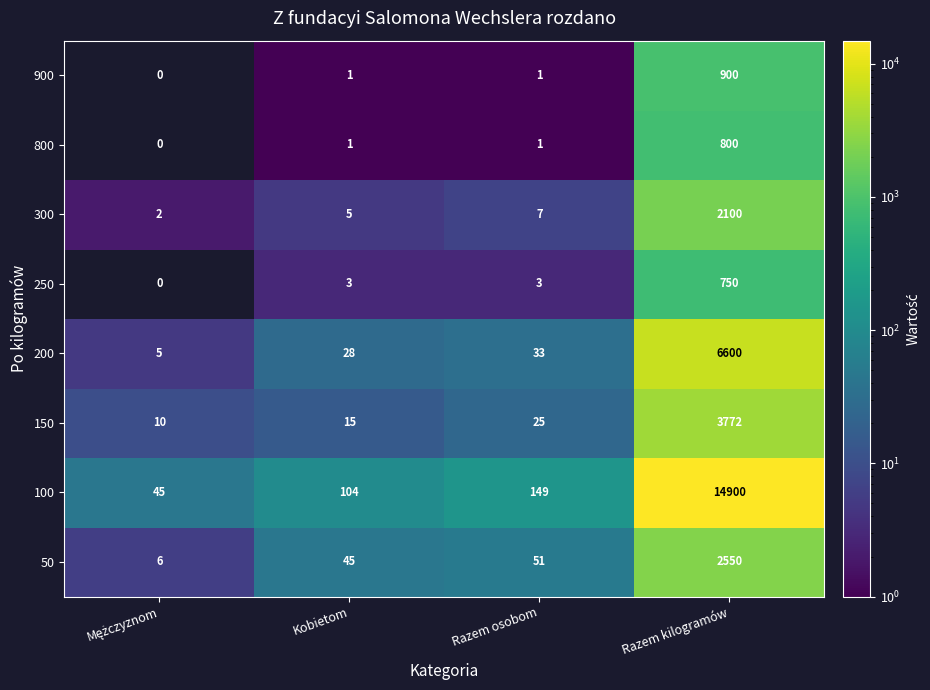

List the series in order of their peak value, lowest first.

250, 800, 900, 300, 50, 150, 200, 100